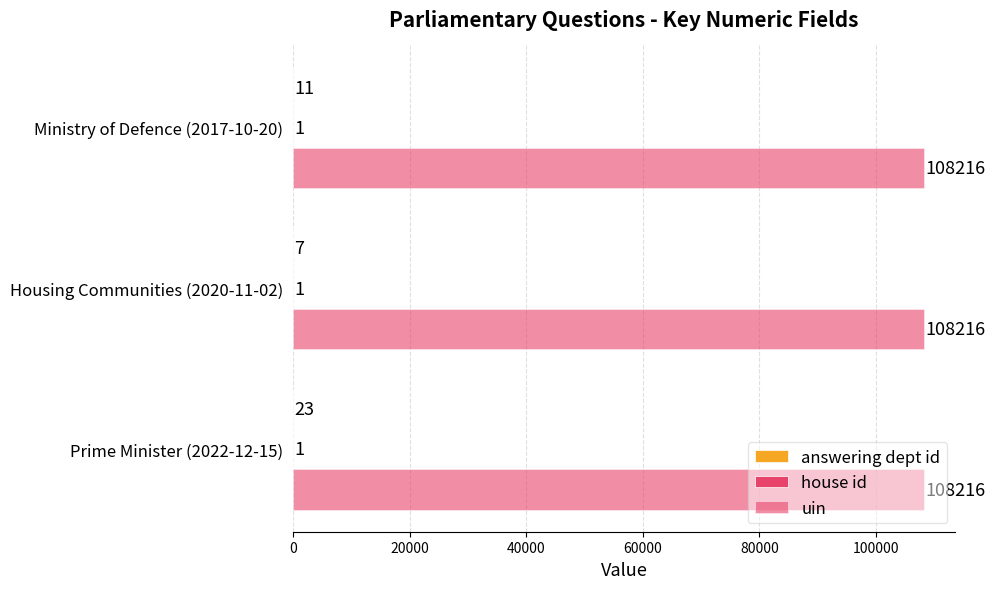

How many series are shown in this chart?

3